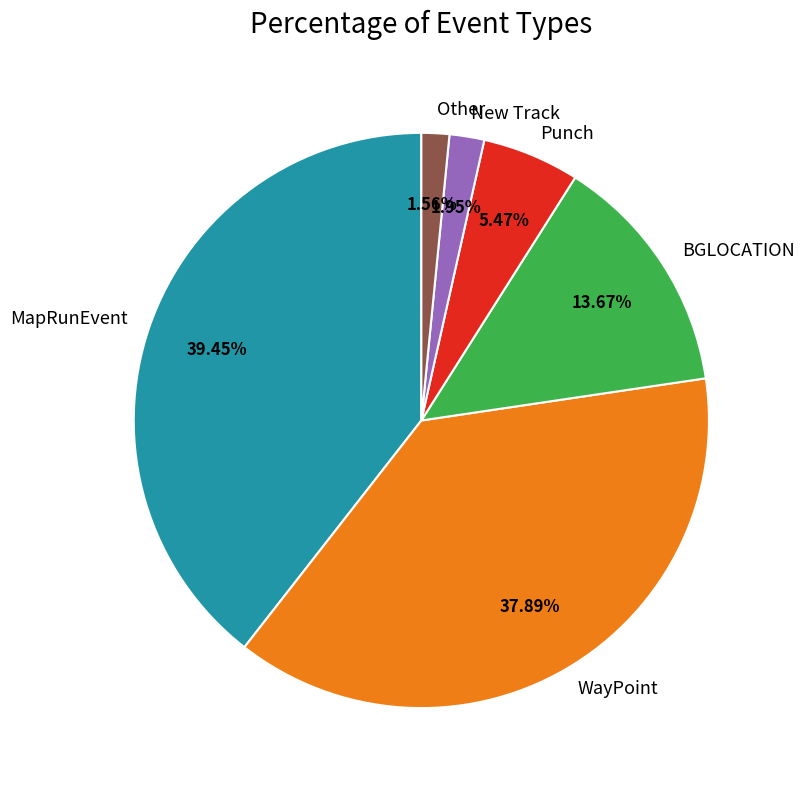

True or false: Punch accounts for 1% of the total.

False